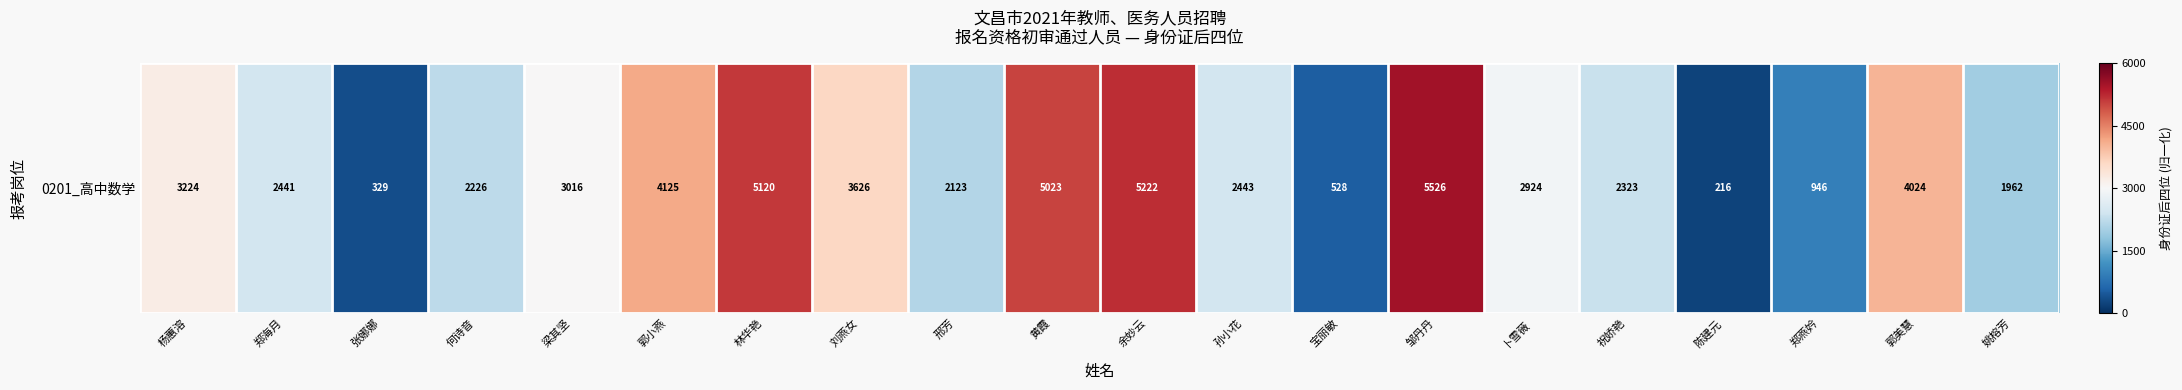

Count the number of data series in this chart.

1